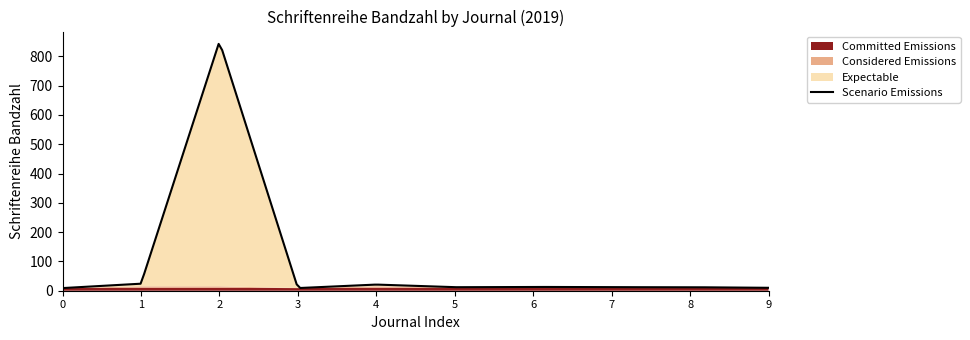

Reading left to right, transcribe all the data shown in this chart.

Scientific Reports=9	Molecules=24	ZooKeys=851	Frontiers in Cellular and Infection Microbiology=9	International Journal of Molecular Sciences=21	Journal of Hematology & Oncology=12	Frontiers in Neuroscience=13	Frontiers in Molecular Neuroscience=12	Frontiers in Molecular Neuroscience (2)=12	Frontiers in Microbiology=10